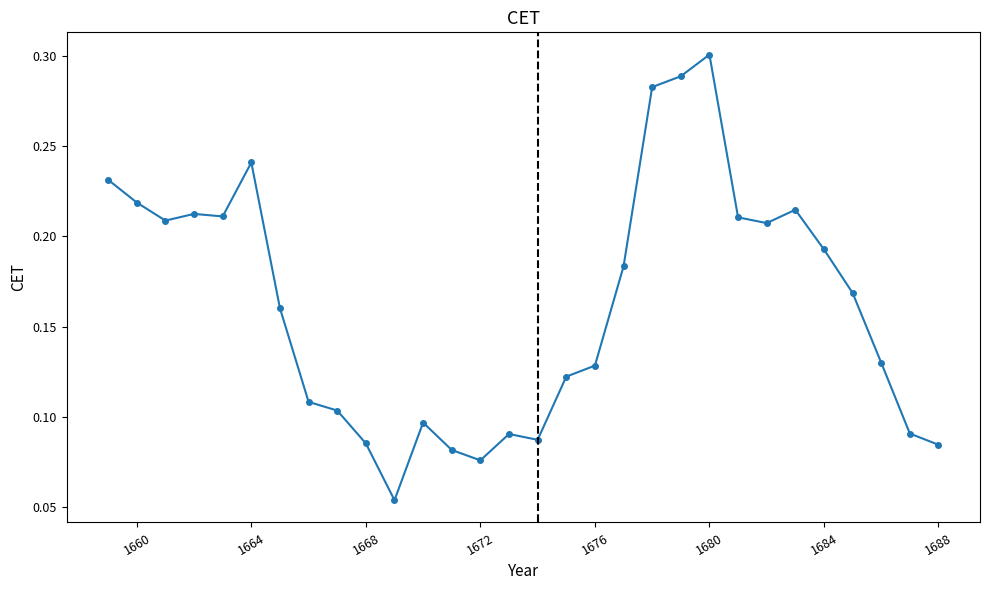

What is the sum of all values?

4.9